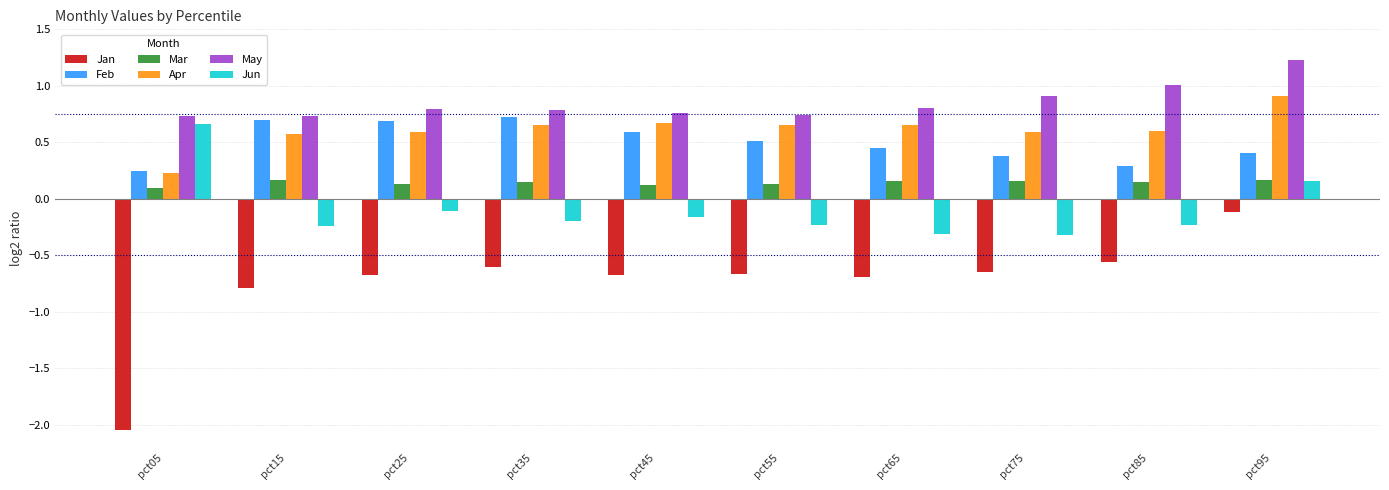

What is the sum of the Feb values at pct25 and pct85?

1.0